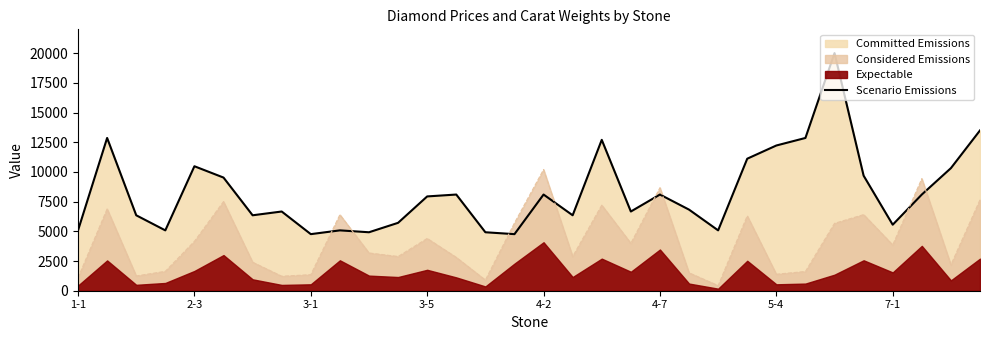

At which category does the chart reach its peak across all series?

26